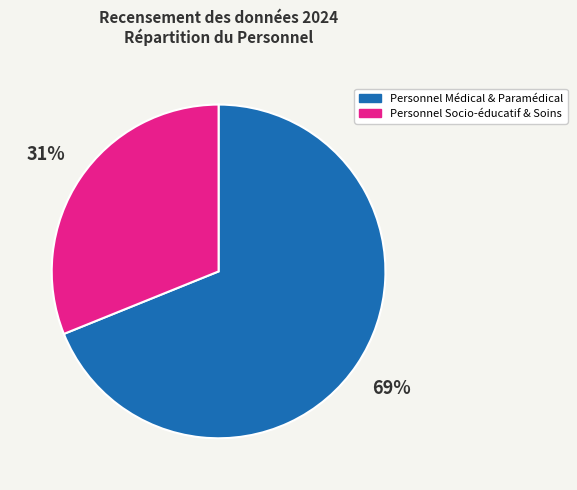

Is it true that Personnel Socio-éducatif & Soins is 31% of the pie?

True